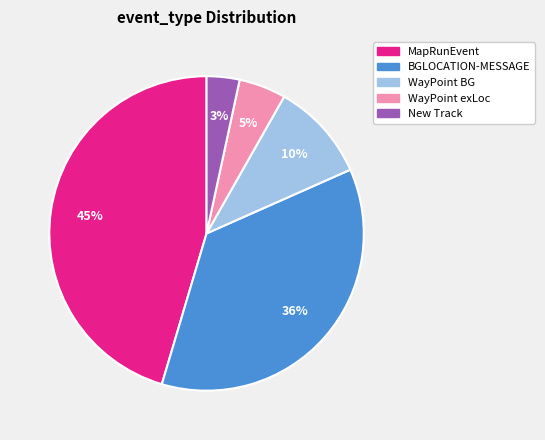

Is BGLOCATION-MESSAGE the majority of the pie?

No